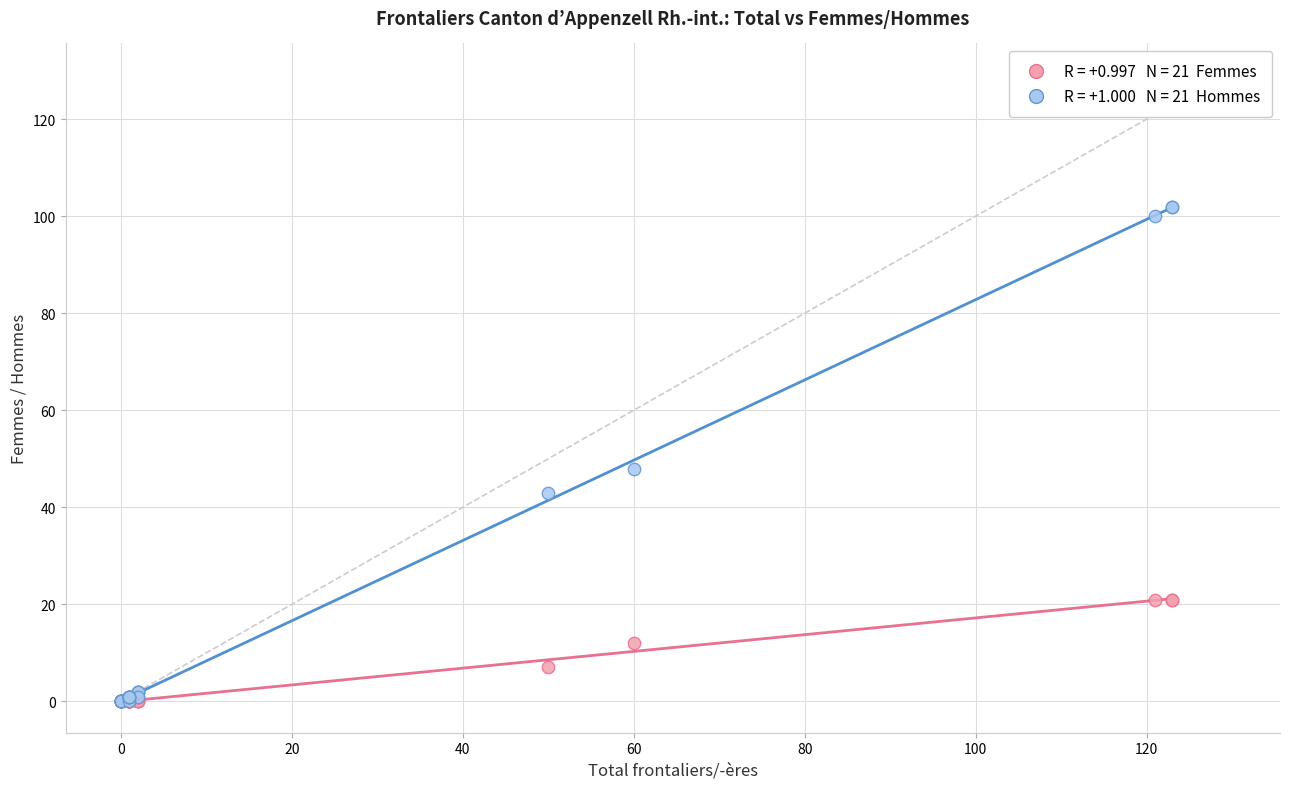

Across all series, what Y value is closest to 51?

48